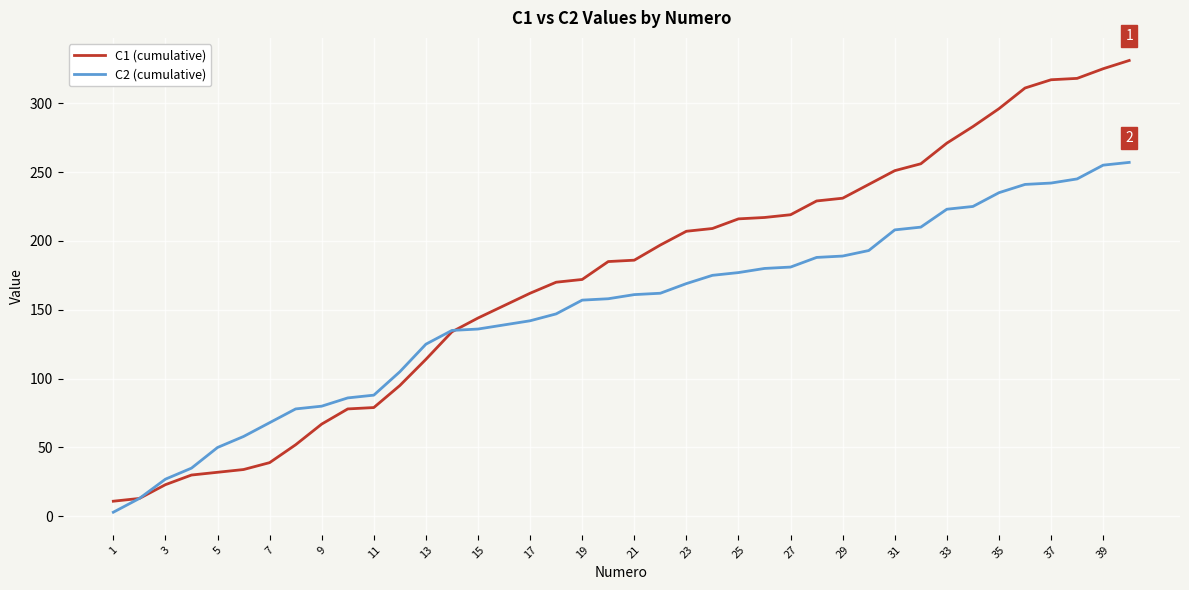

Which series has the largest total across all categories?

C1 (cumulative)